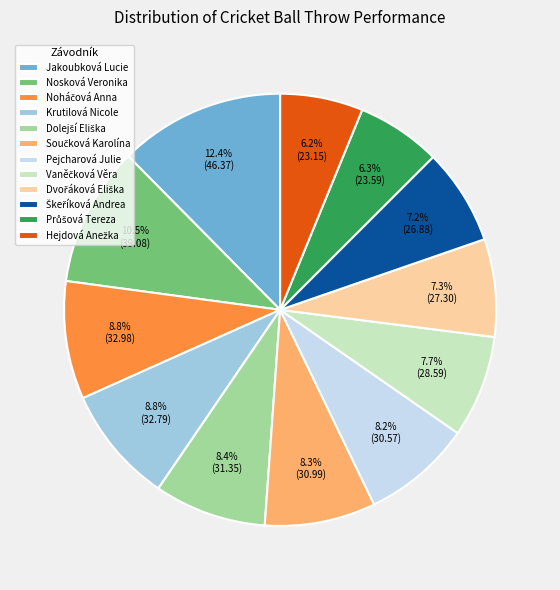

To the nearest percent, what percentage of the pie is Jakoubková Lucie?

12%